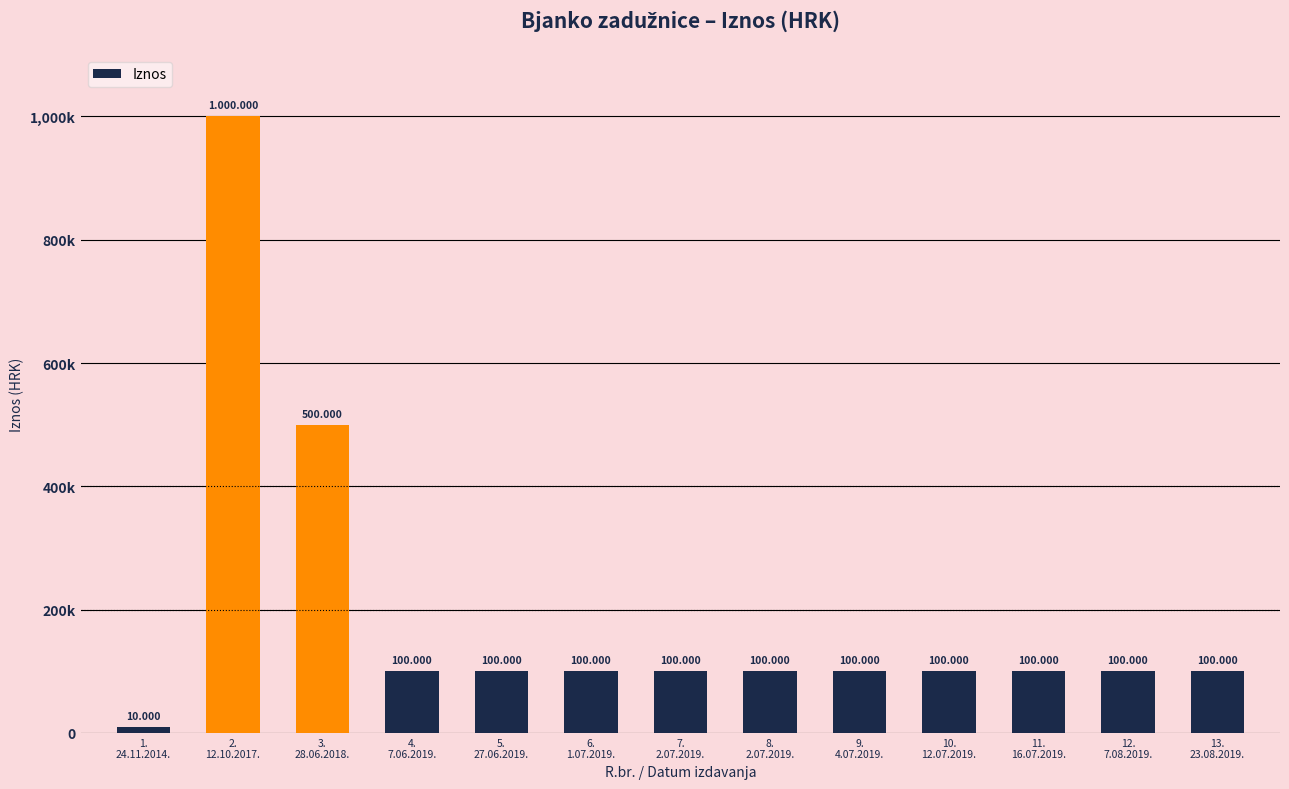

Is it true that the value at 13.
23.08.2019. is 100000?

True